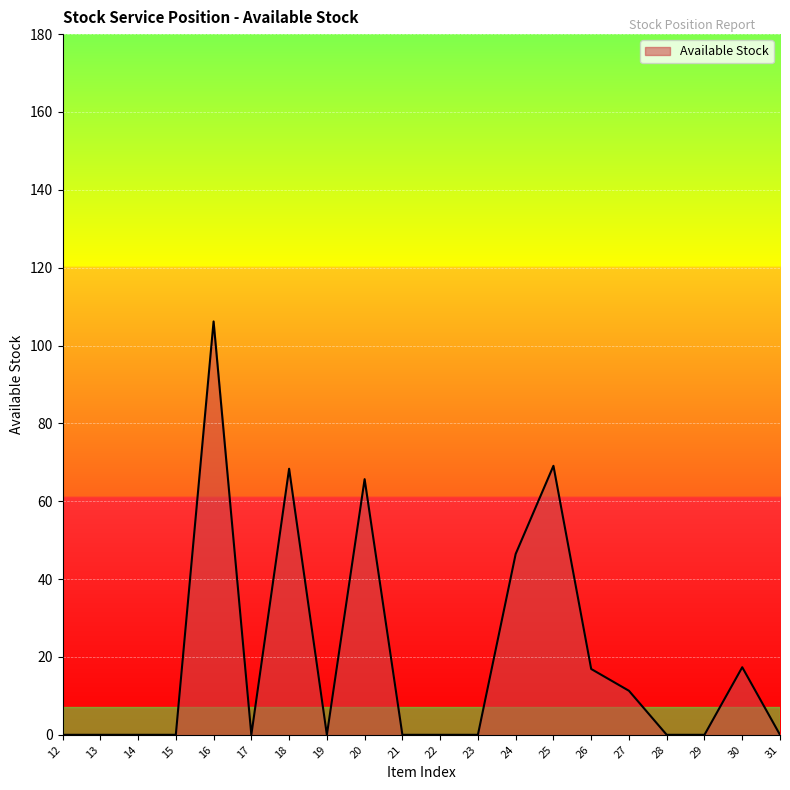

The value at 15 is -42.1. True or false?

False